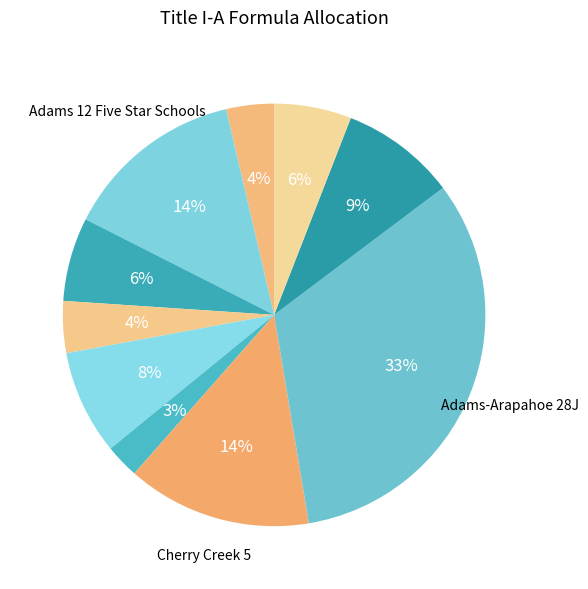

Count the number of slices in the pie.

10